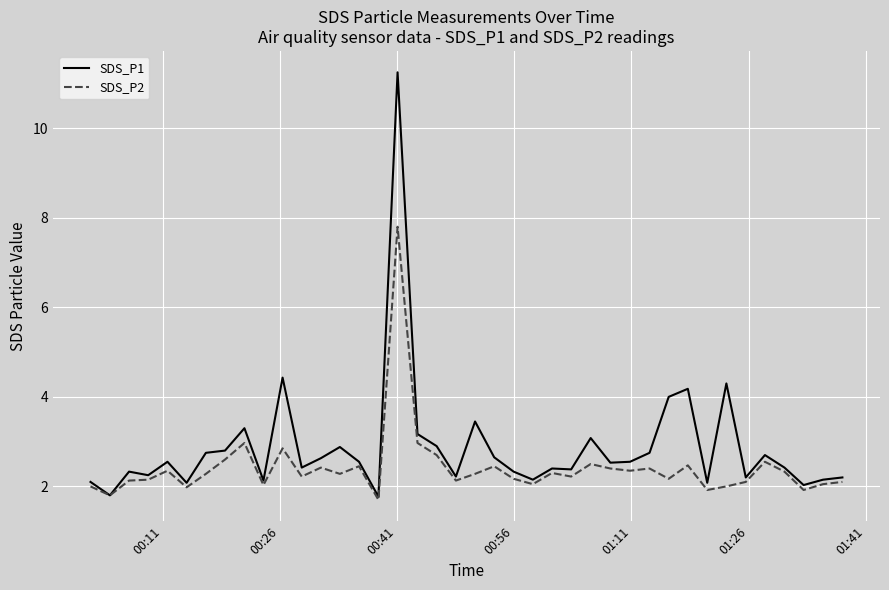

What is the smallest value displayed?

1.7